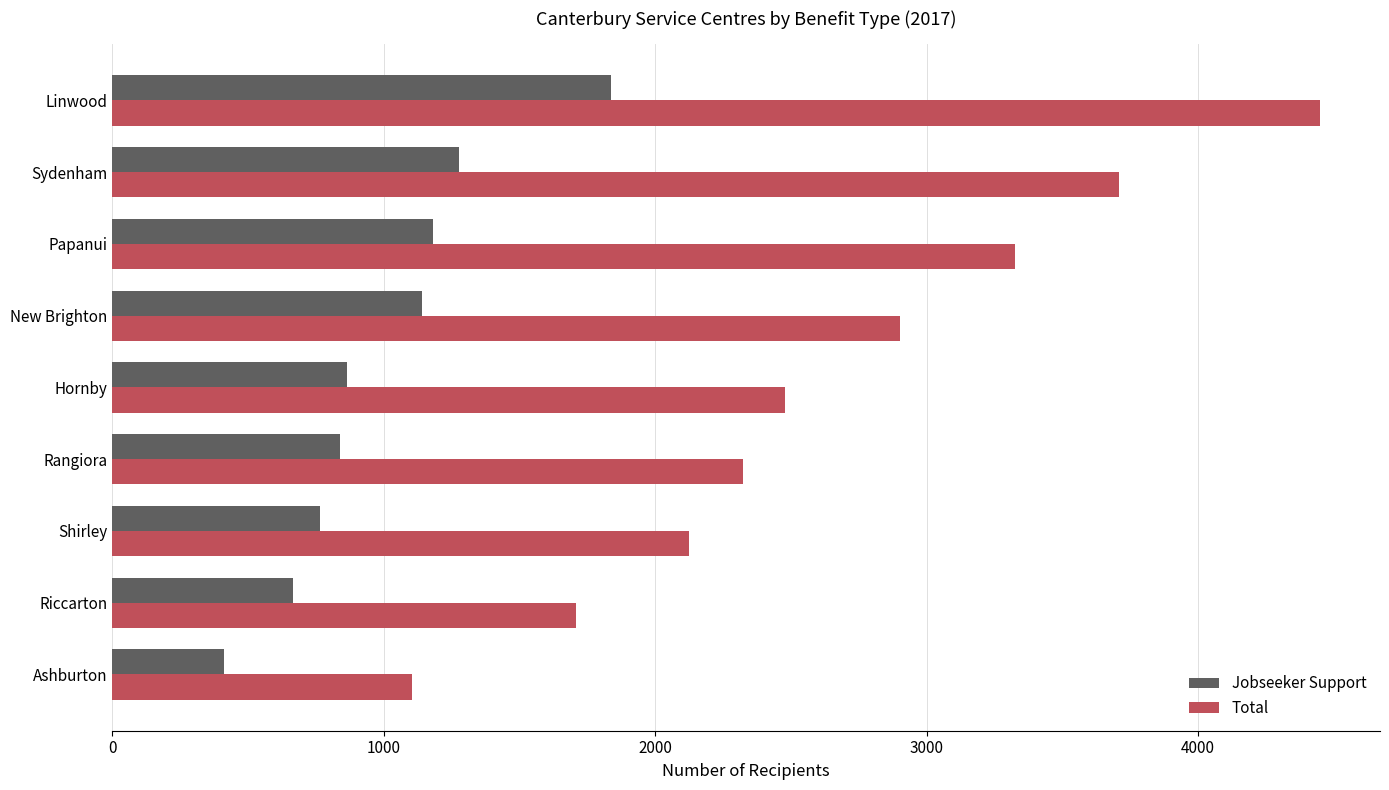

The value of Jobseeker Support at Linwood is 2709. True or false?

False